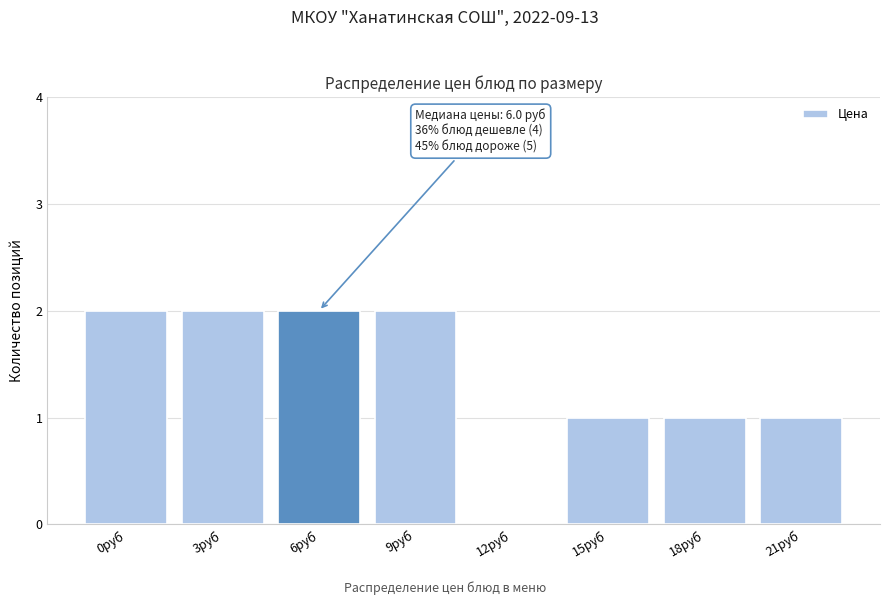

Reading left to right, what are all the values shown in this chart?

0руб=2	3руб=2	6руб=2	9руб=2	12руб=0	15руб=1	18руб=1	21руб=1